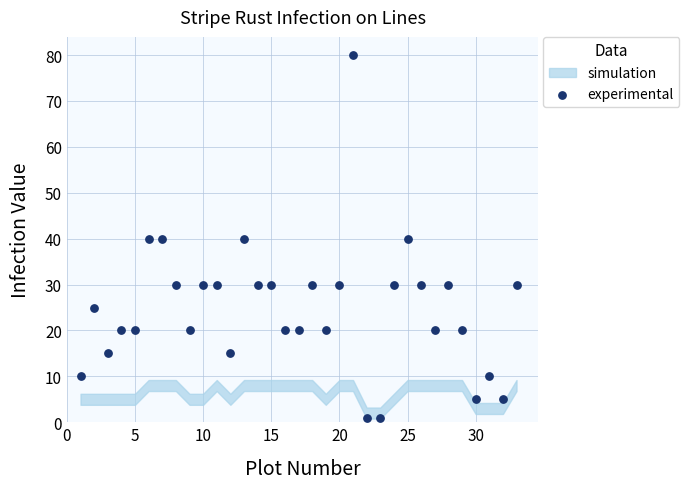

What is the range of Y values (max minus min)?

79